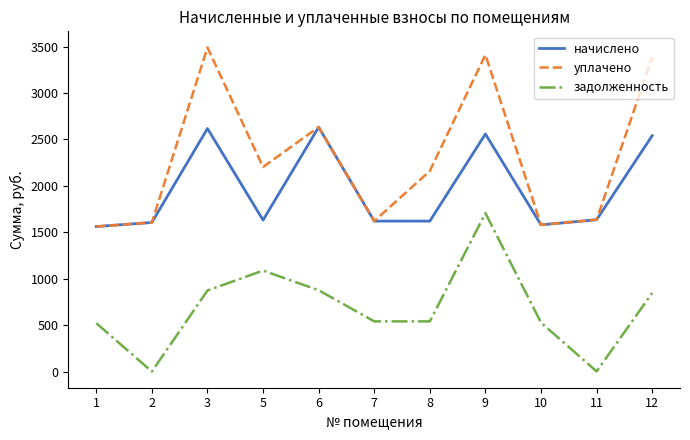

List the series in order of their peak value, highest first.

уплачено, начислено, задолженность